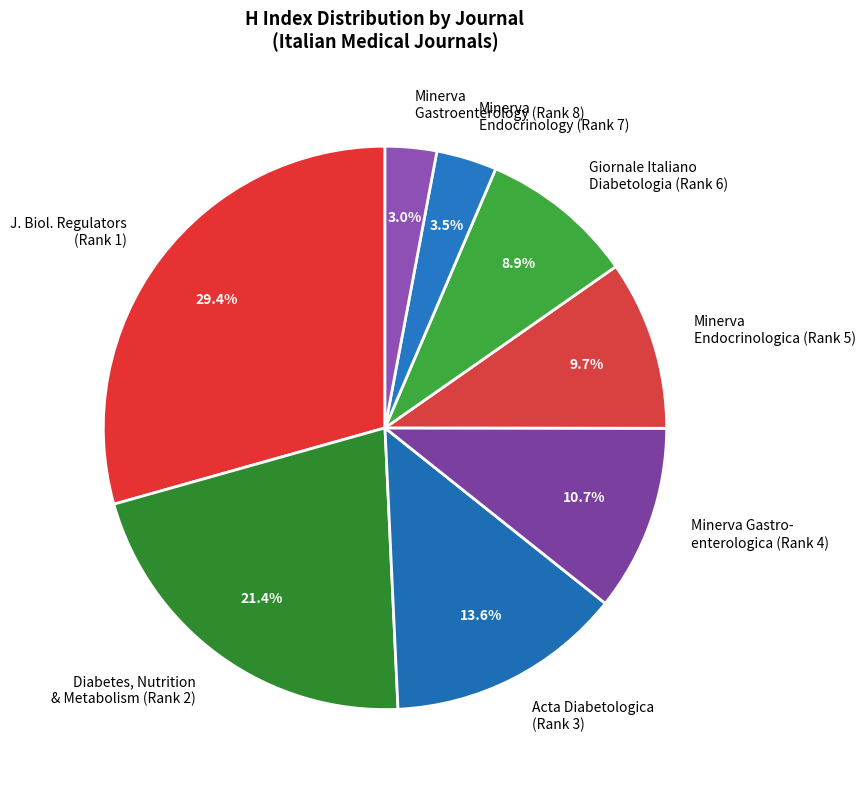

What is the smallest slice in the pie chart?

Minerva Gastroenterology (Rank 8)